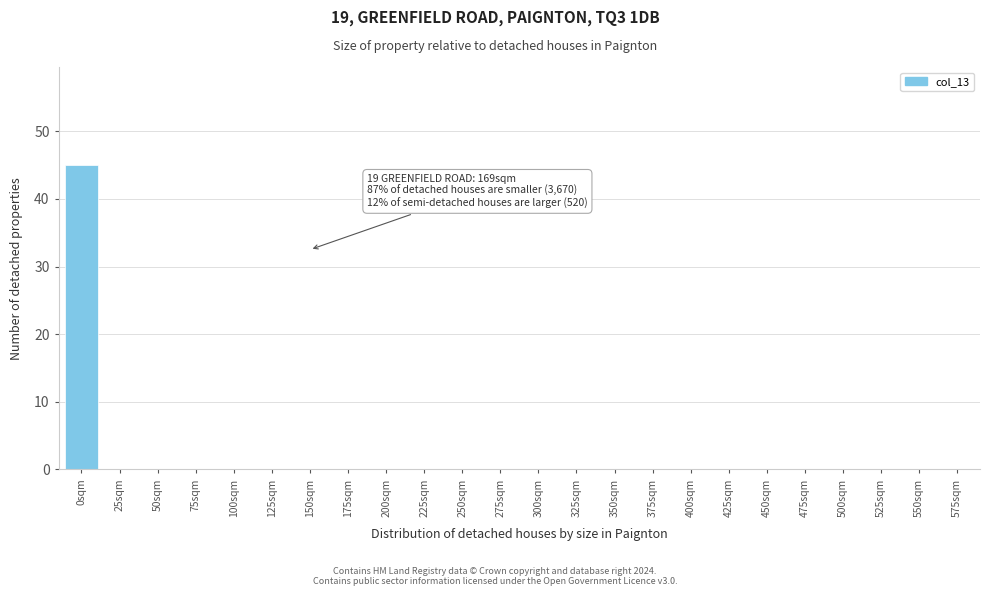

Reading left to right, transcribe all the data shown in this chart.

0sqm=45	25sqm=0	50sqm=0	75sqm=0	100sqm=0	125sqm=0	150sqm=0	175sqm=0	200sqm=0	225sqm=0	250sqm=0	275sqm=0	300sqm=0	325sqm=0	350sqm=0	375sqm=0	400sqm=0	425sqm=0	450sqm=0	475sqm=0	500sqm=0	525sqm=0	550sqm=0	575sqm=0